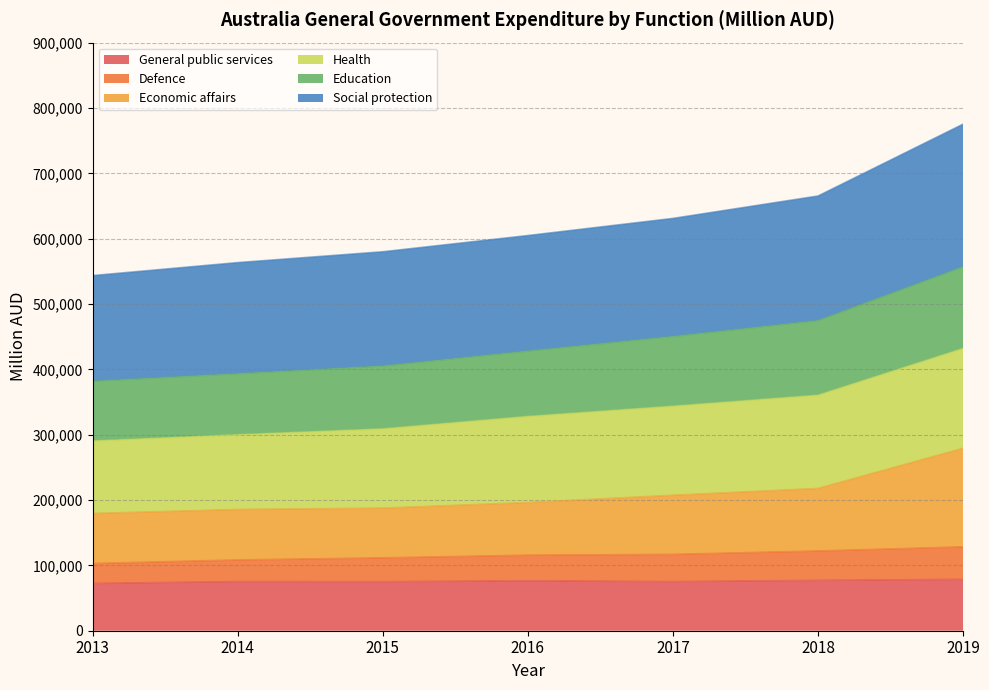

What is the difference between the highest and lowest values at 2016?

528343